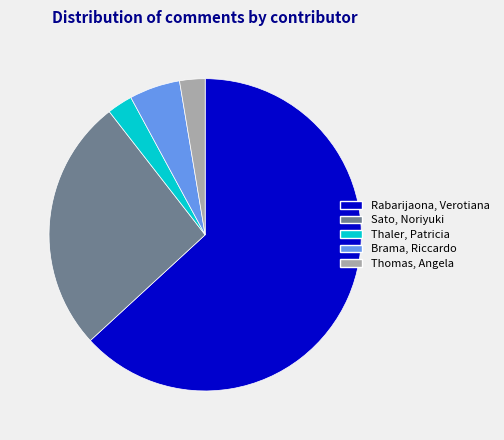

Combined, do Thomas, Angela and Brama, Riccardo account for over 50%?

No